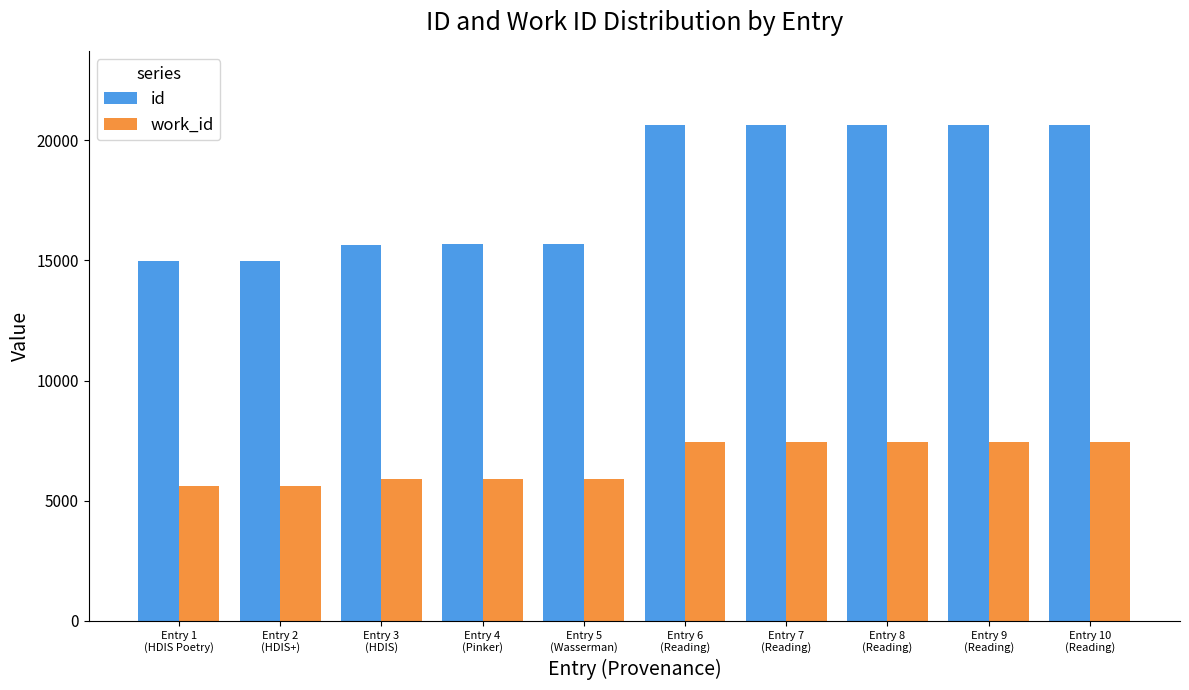

List the series in order of their peak value, lowest first.

work_id, id